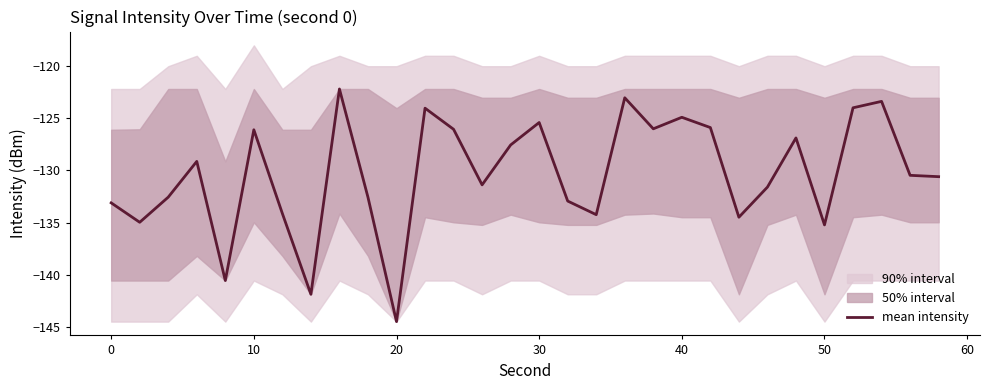

What is the sum of all values?

-3909.6